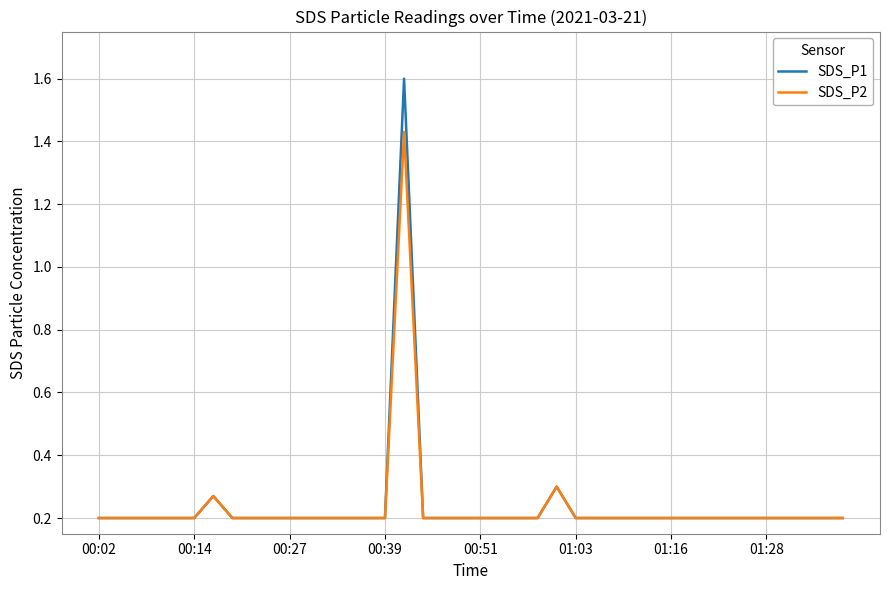

Rank the series by their maximum value, from lowest to highest.

SDS_P2, SDS_P1